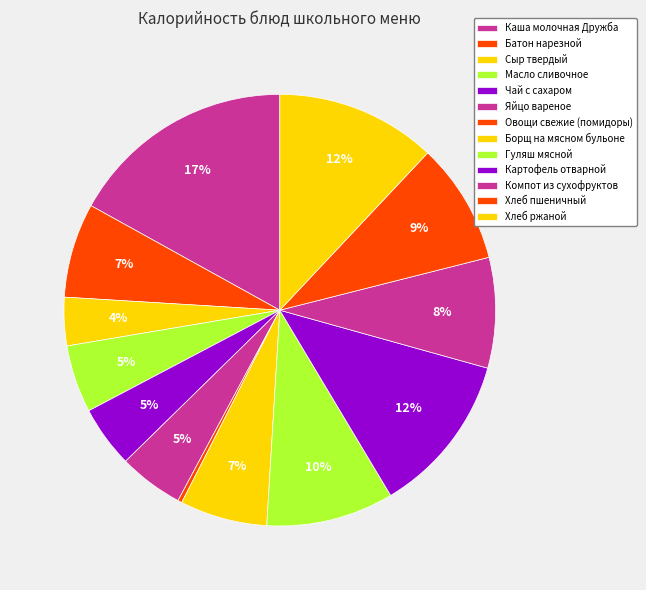

To the nearest percent, what portion does Хлеб ржаной represent?

12%